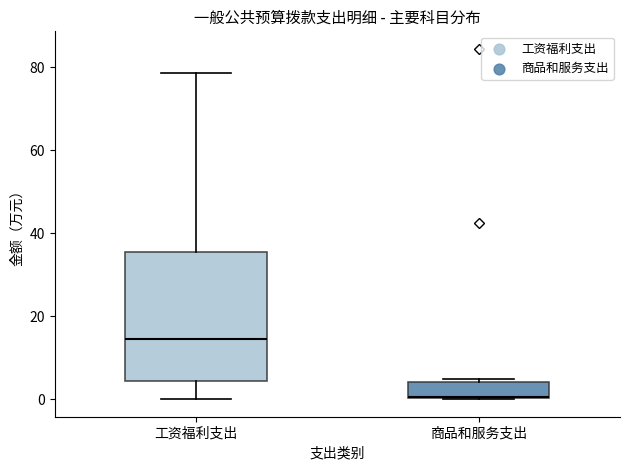

Reading left to right, transcribe this box plot: for each box, give where its median line is, the range the box spans, and where its two whiskers end, as read against the y-axis. The values are not printed on the chart, so give them approximately, as read against the axis.

工资福利支出: median 14, box 4 to 36, whiskers 0 to 78
商品和服务支出: median 0 (drawn on the box's lower edge), box 0 to 4, whiskers 0 to 4 (just above the box's upper edge)